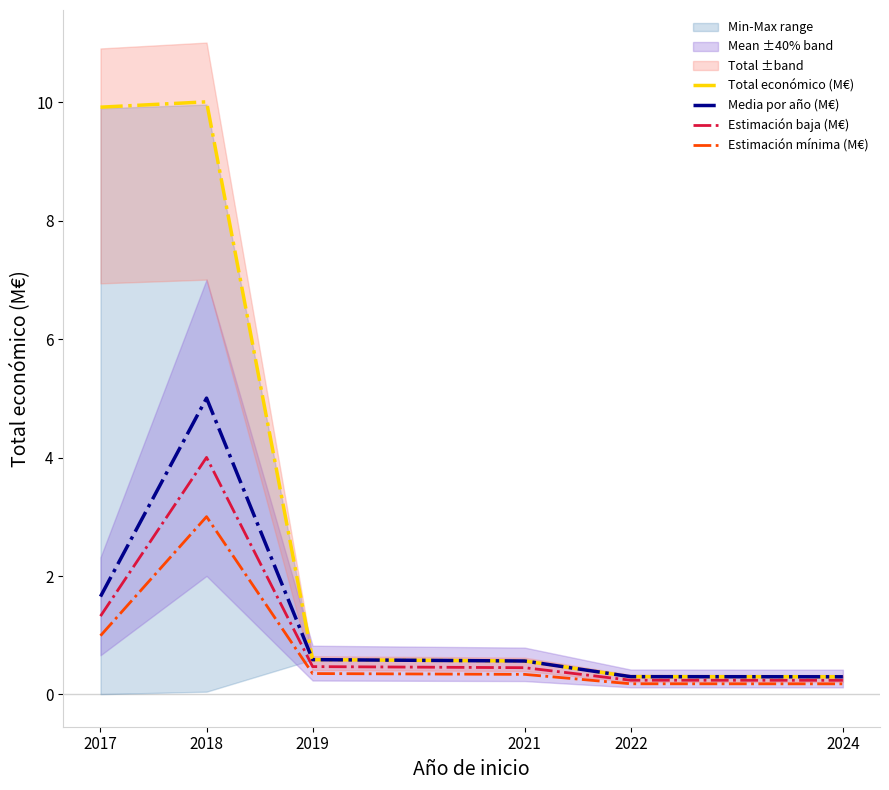

Reading left to right, extract all data points from this chart.

Total económico (M€): 9.9	10.0	0.6	0.6	0.3	0.3
Media por año (M€): 1.7	5.0	0.6	0.6	0.3	0.3
Estimación baja (M€): 1.3	4.0	0.5	0.5	0.2	0.2
Estimación mínima (M€): 1.0	3.0	0.4	0.3	0.2	0.2